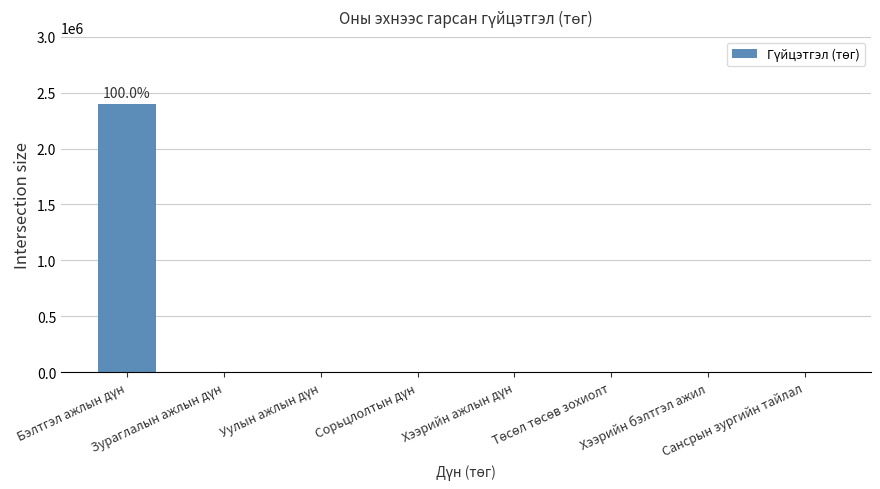

What is the average value?

300000